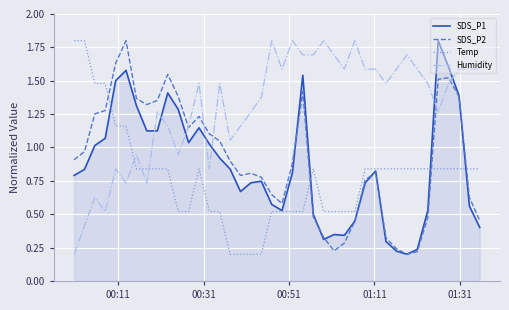

What is the greatest value displayed?

1.8